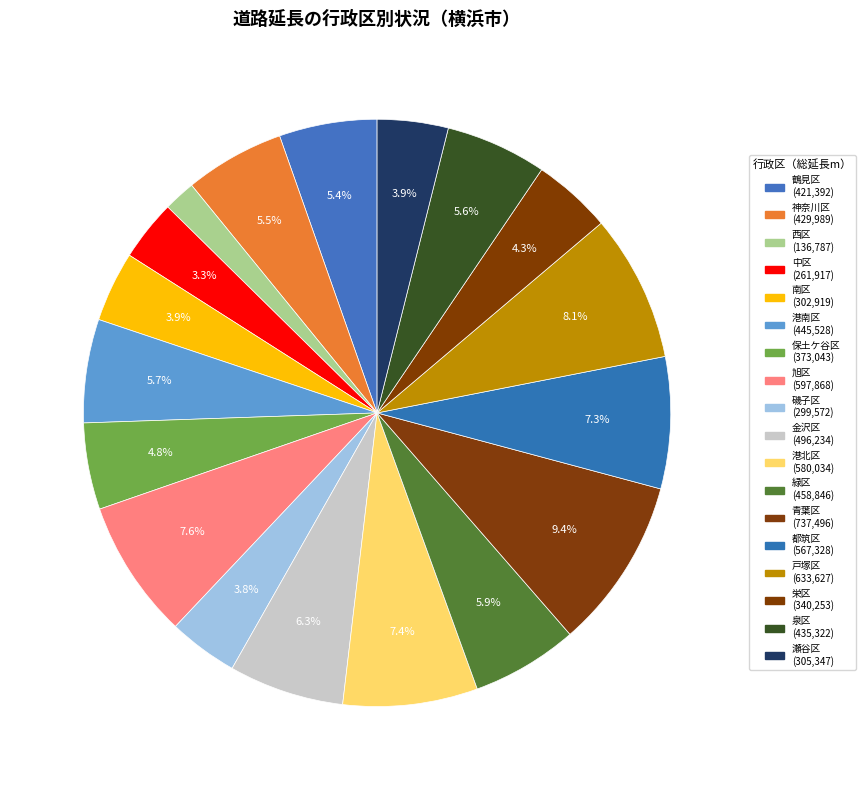

Which has a higher value, 南区 or 中区?

南区